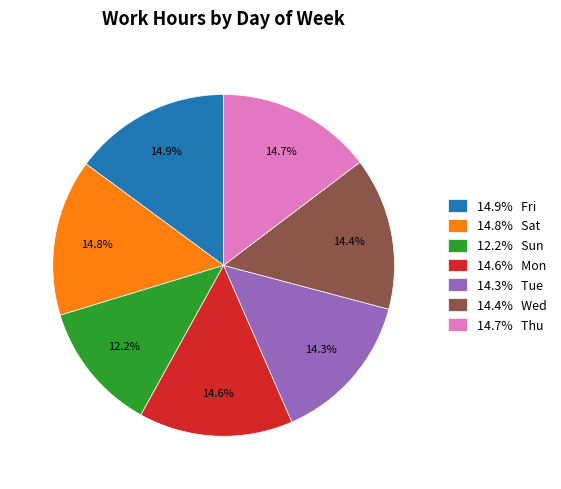

What is the ratio of the value at 14.4% Wed to the value at 14.8% Sat?

1.0